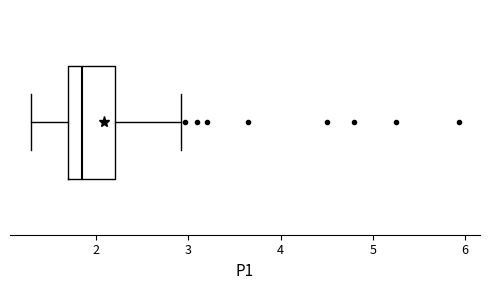

Transcribe this box plot: give where the median line is, the range the box spans, and where the two whiskers end, as read against the x-axis. The values are not printed on the chart, so give them approximately, as read against the axis.

median 1.9, box 1.7 to 2.2, whiskers 1.3 to 2.9